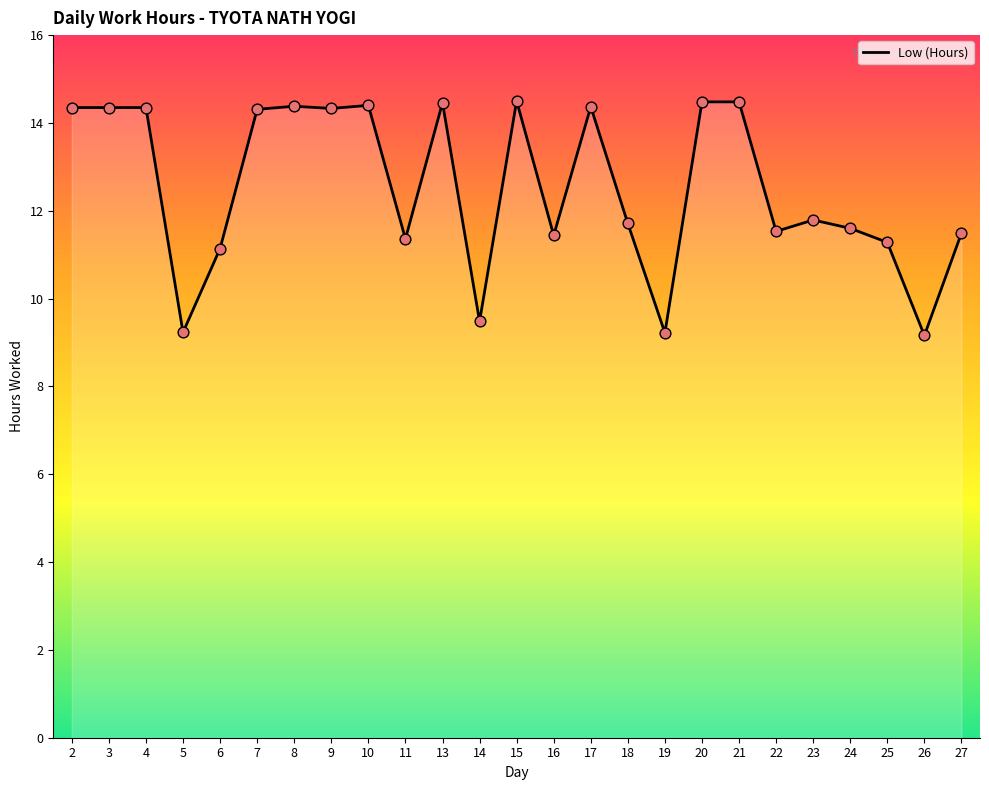

What is the ratio of the value at 24 to the value at 2?

0.8